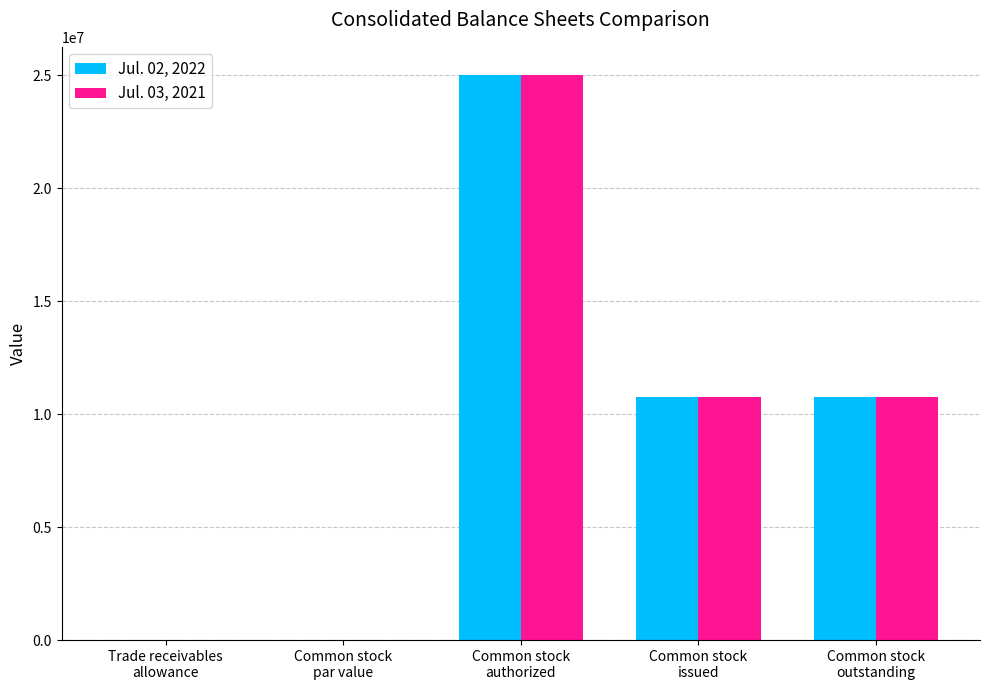

What is the greatest value displayed?

25000000